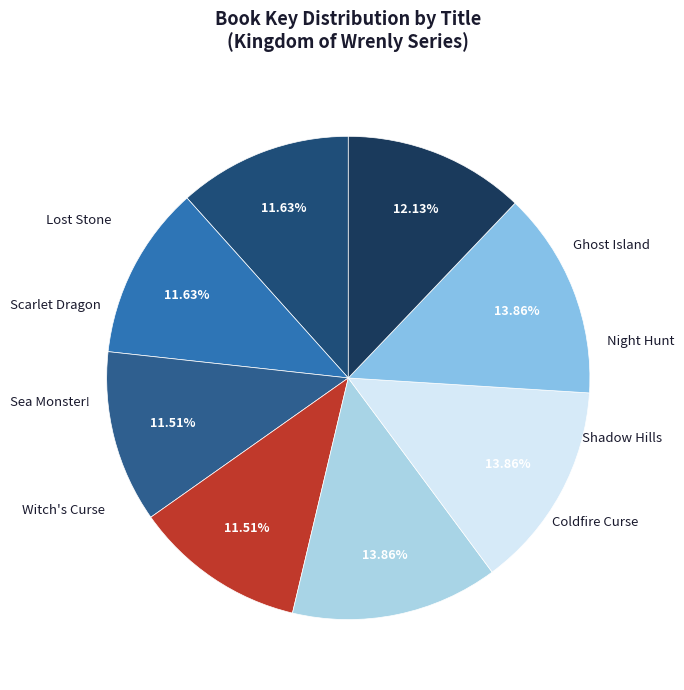

How many slices are in this pie chart?

8